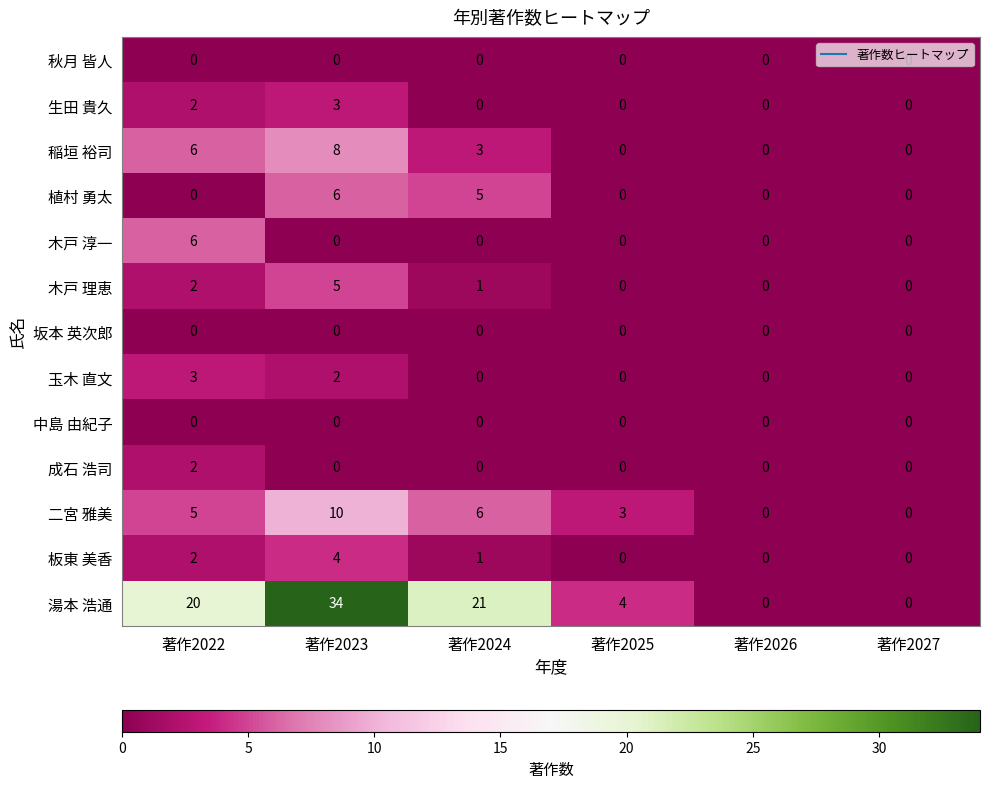

Is it true that 生田 貴久 equals -1 at 著作2025?

False